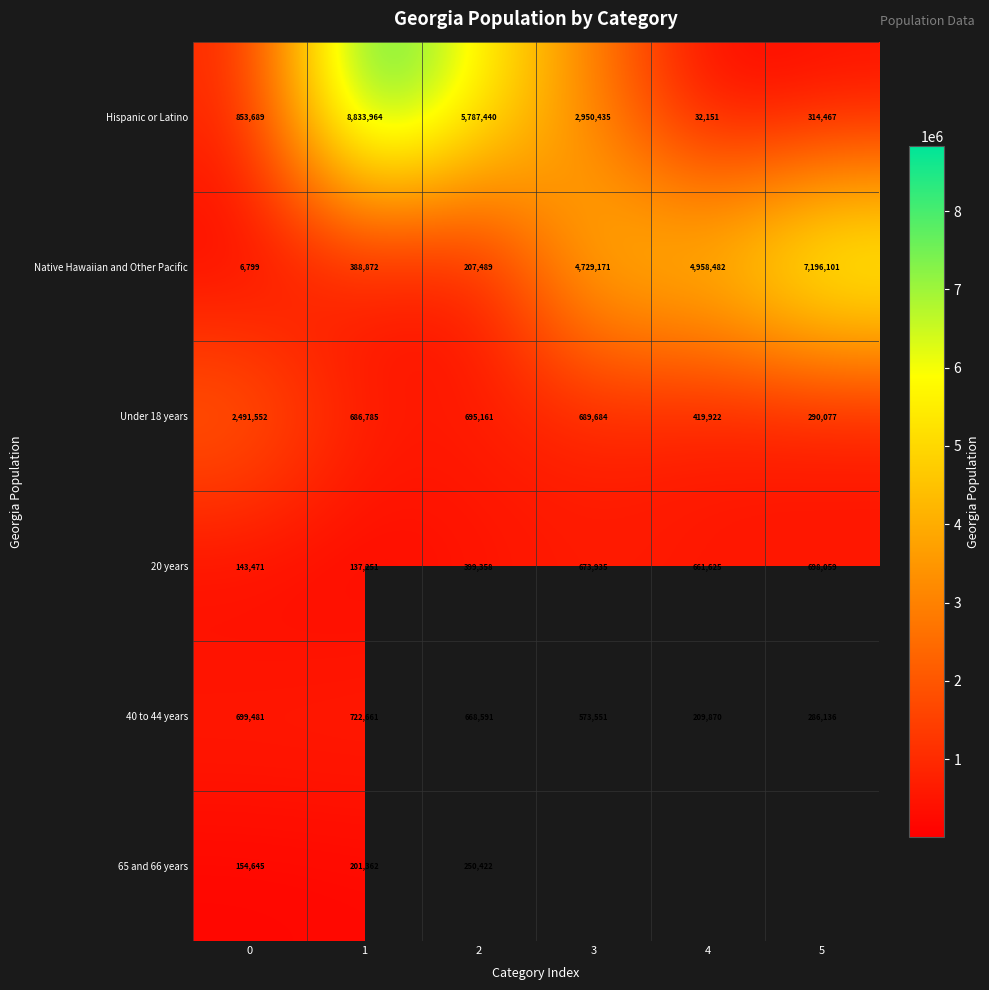

The value of 40 to 44 years at 4 is 141312. True or false?

False